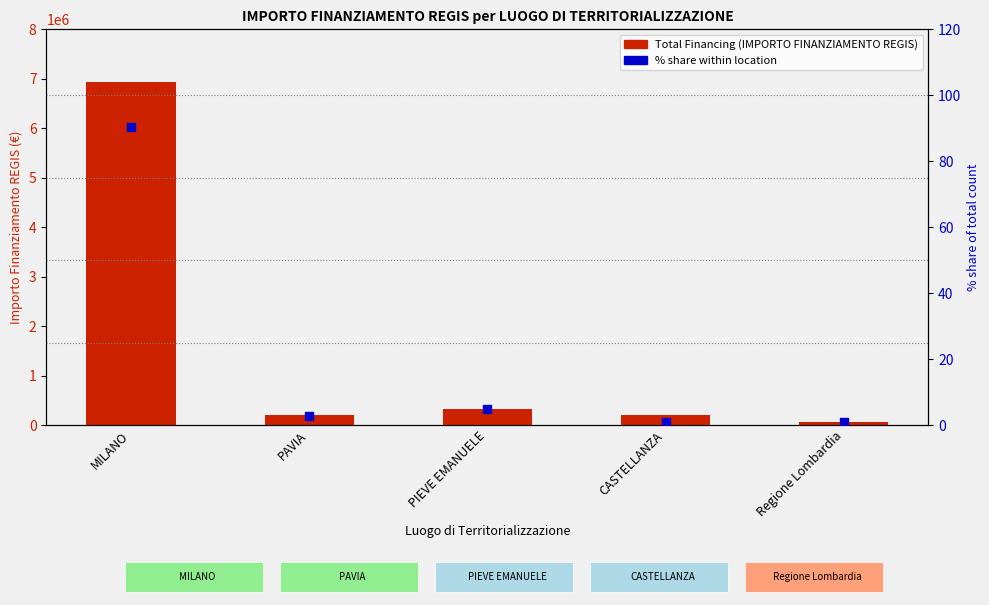

Which series has the largest total across all categories?

Total Financing (IMPORTO FINANZIAMENTO REGIS)